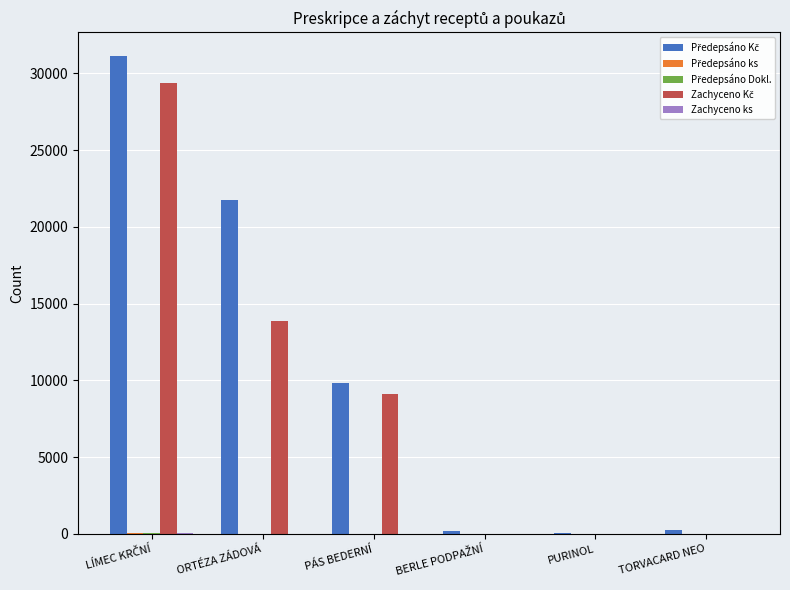

What is the maximum value shown in the chart?

31118.0